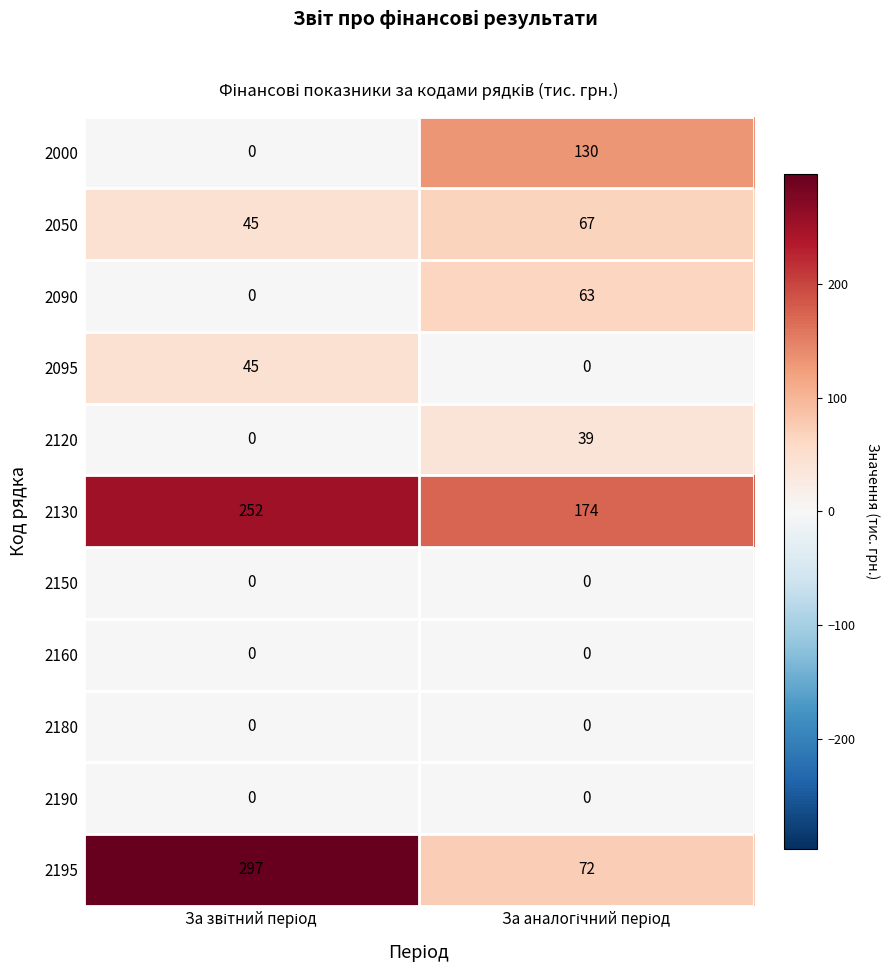

Reading left to right, what are all the values shown in this chart?

2000: 0	130
2050: 45	67
2090: 0	63
2095: 45	0
2120: 0	39
2130: 252	174
2150: 0	0
2160: 0	0
2180: 0	0
2190: 0	0
2195: 297	72